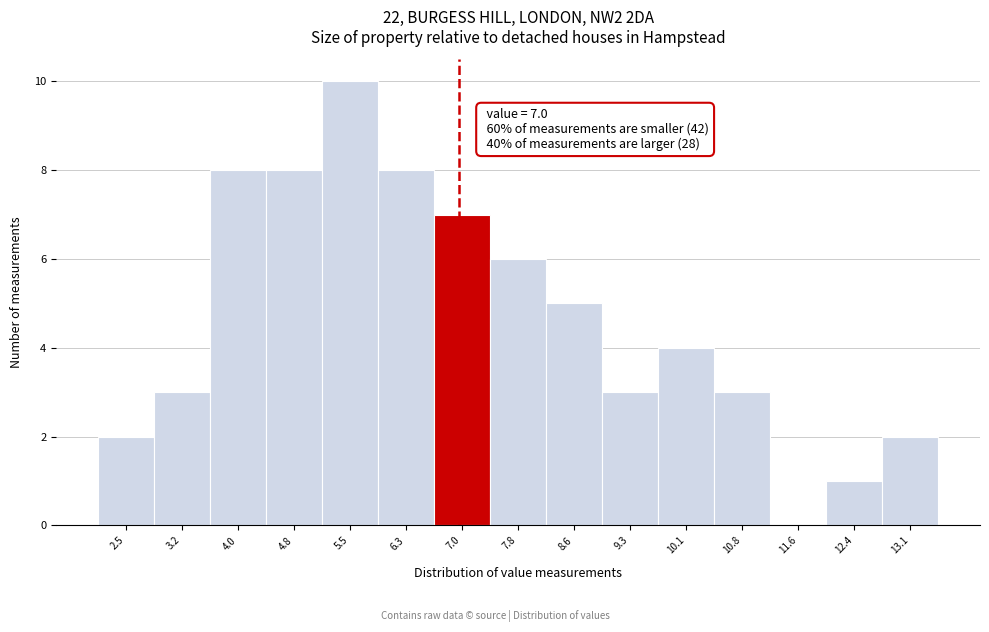

Over which range of the x-axis is the bar tallest?

5.14 to 5.90